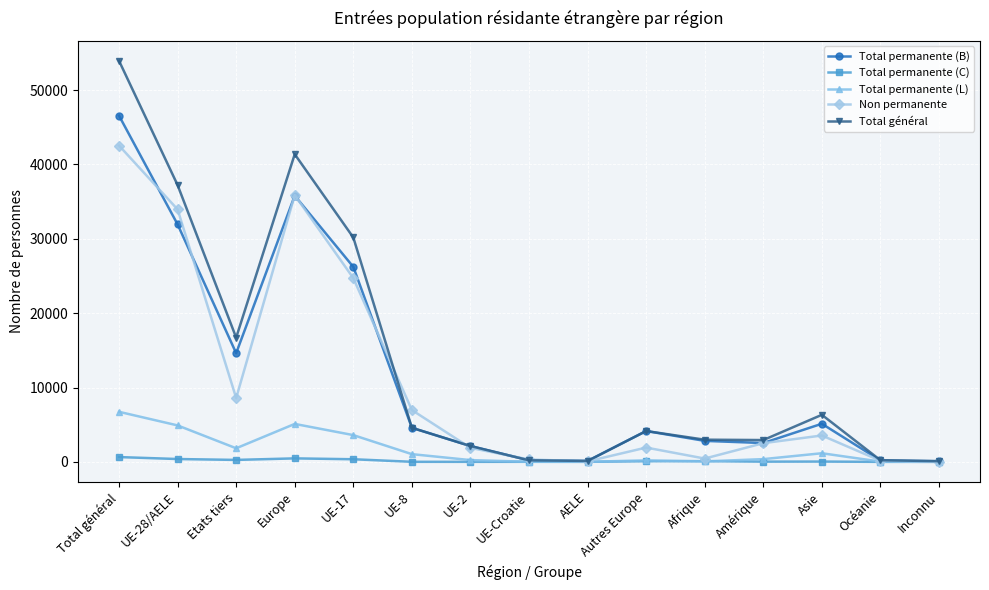

How many lines are shown in the chart?

5